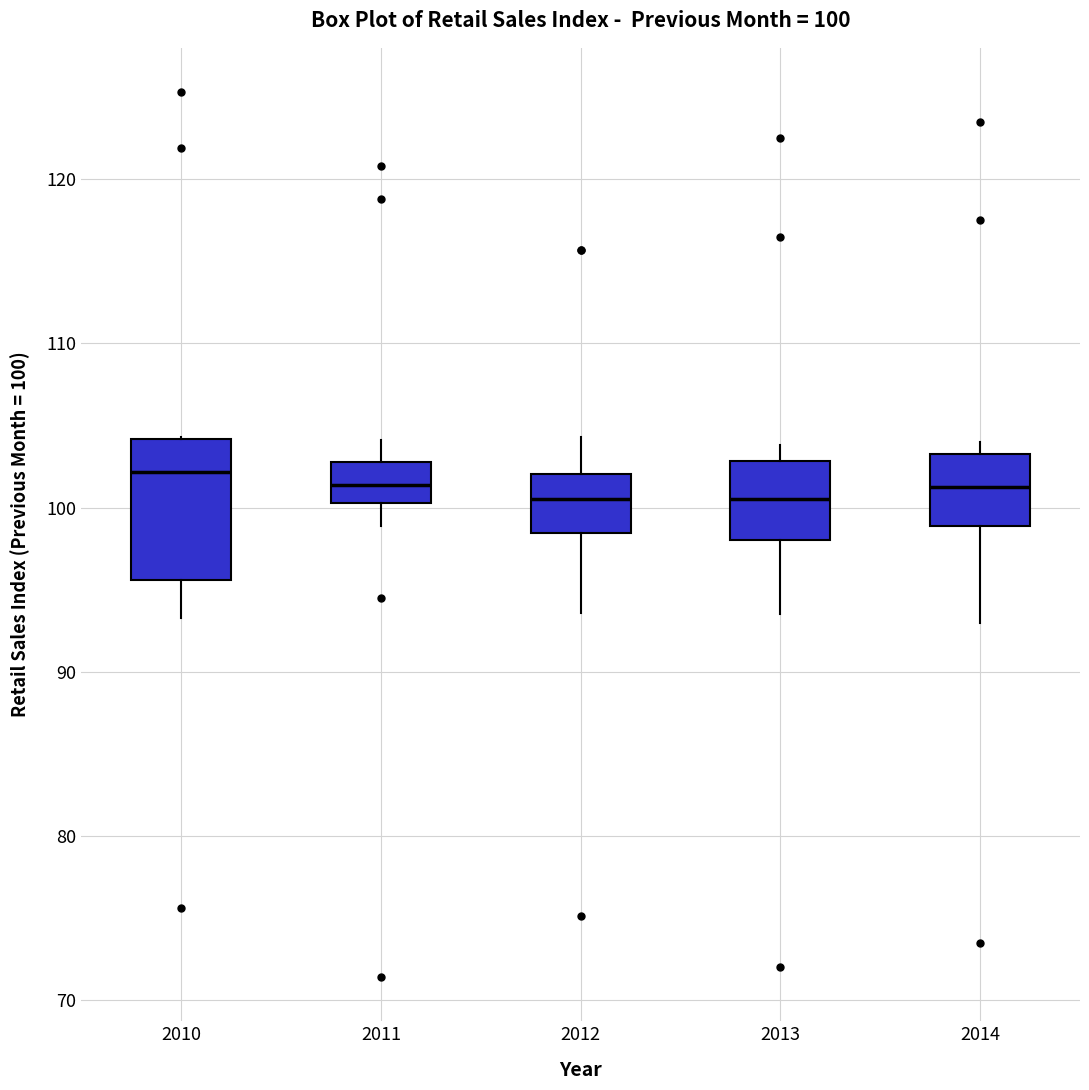

Comparing the boxes themselves (not the whiskers), which one is the tallest?

2010